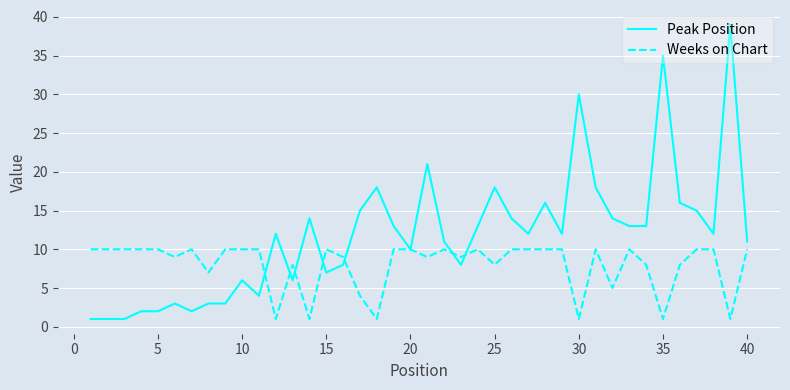

Which series has the largest total across all categories?

Peak Position